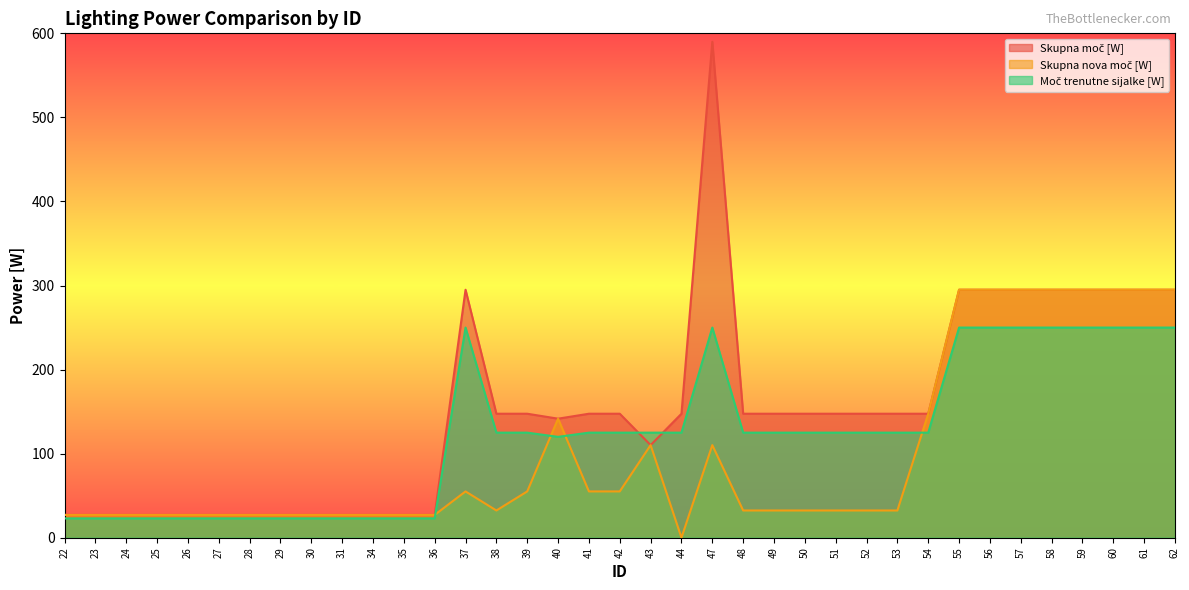

Which series changed the most between 30 and 61?

Skupna moč [W]